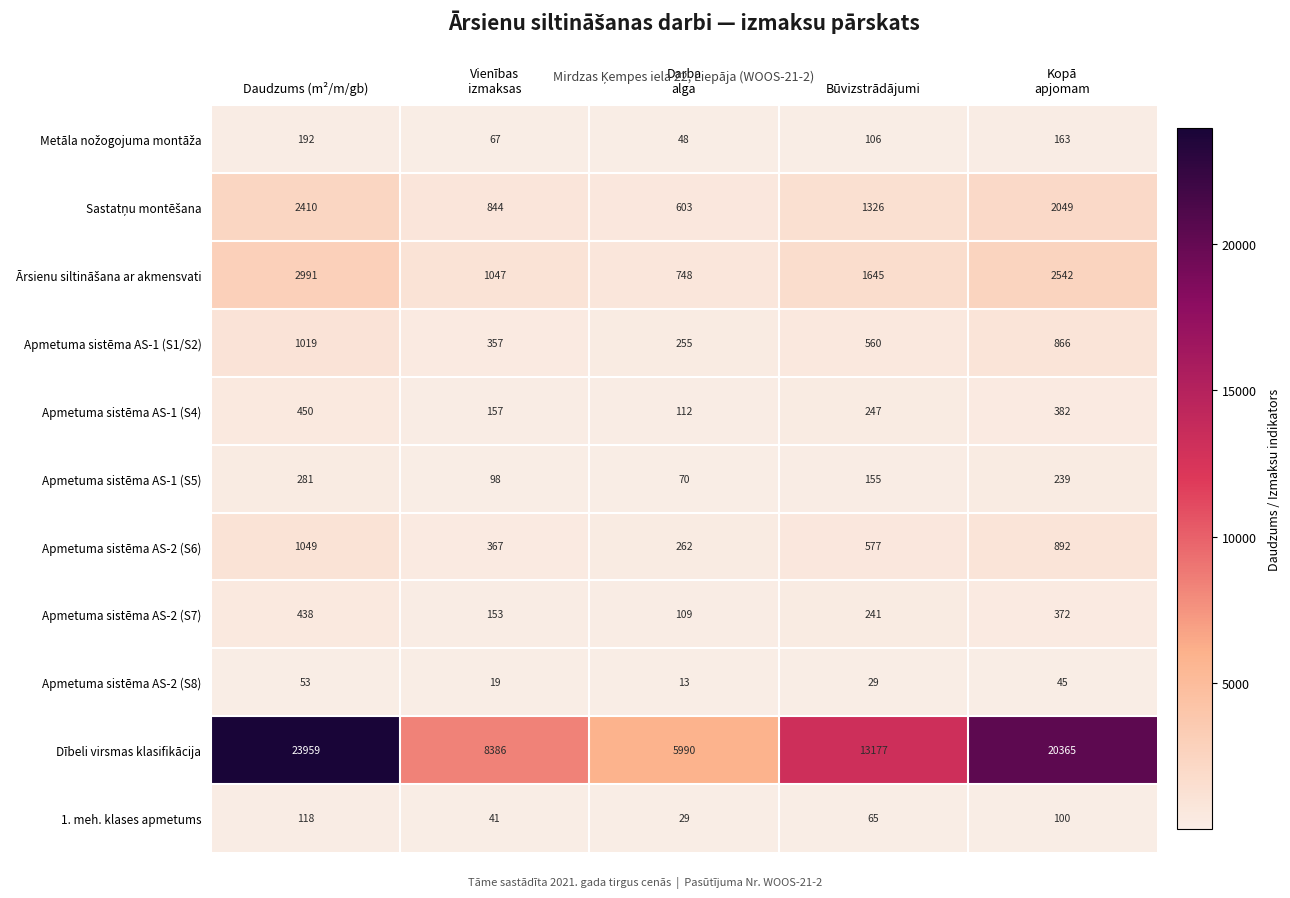

What is the difference between the maximum and minimum values in the Dībeli virsmas klasifikācija series?

17969